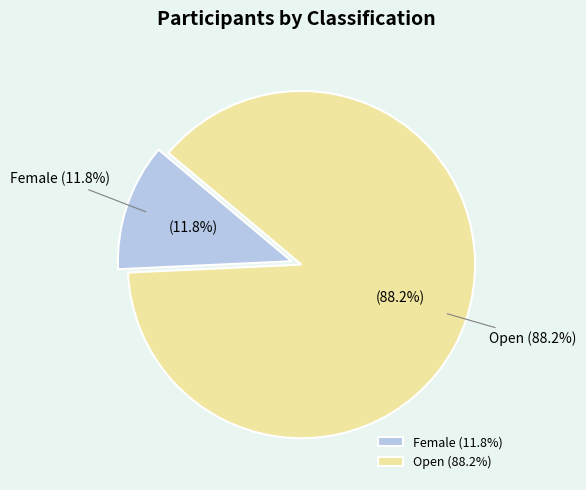

Is the sum of Open and Female greater than half?

Yes